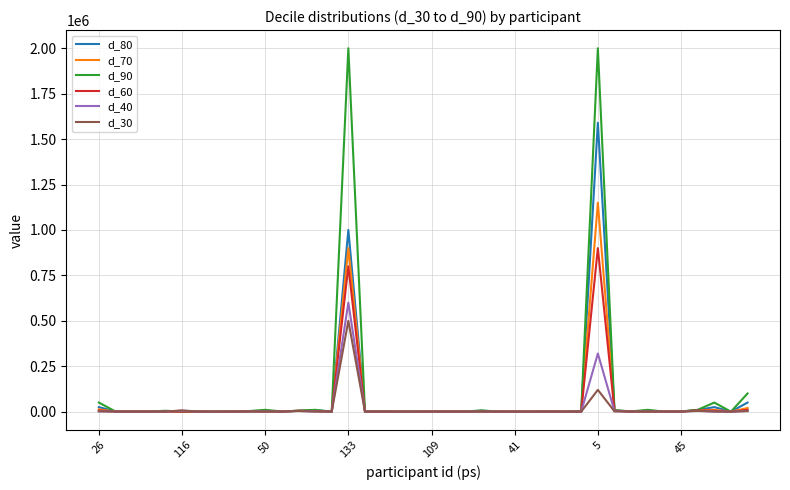

Rank the series by their maximum value, from lowest to highest.

d_30, d_40, d_60, d_70, d_80, d_90